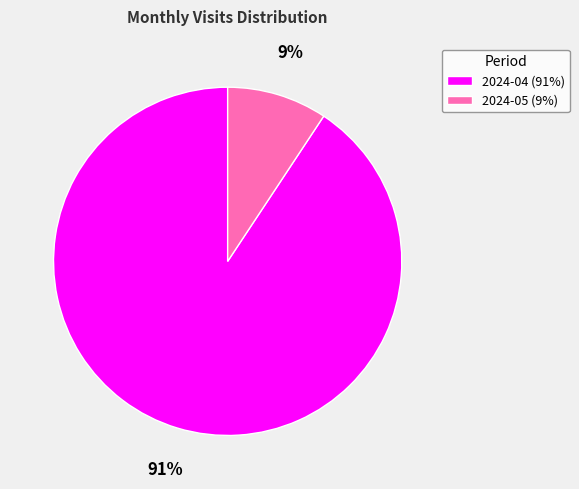

Is the sum of 2024-05 (9%) and 2024-04 (91%) greater than half?

Yes